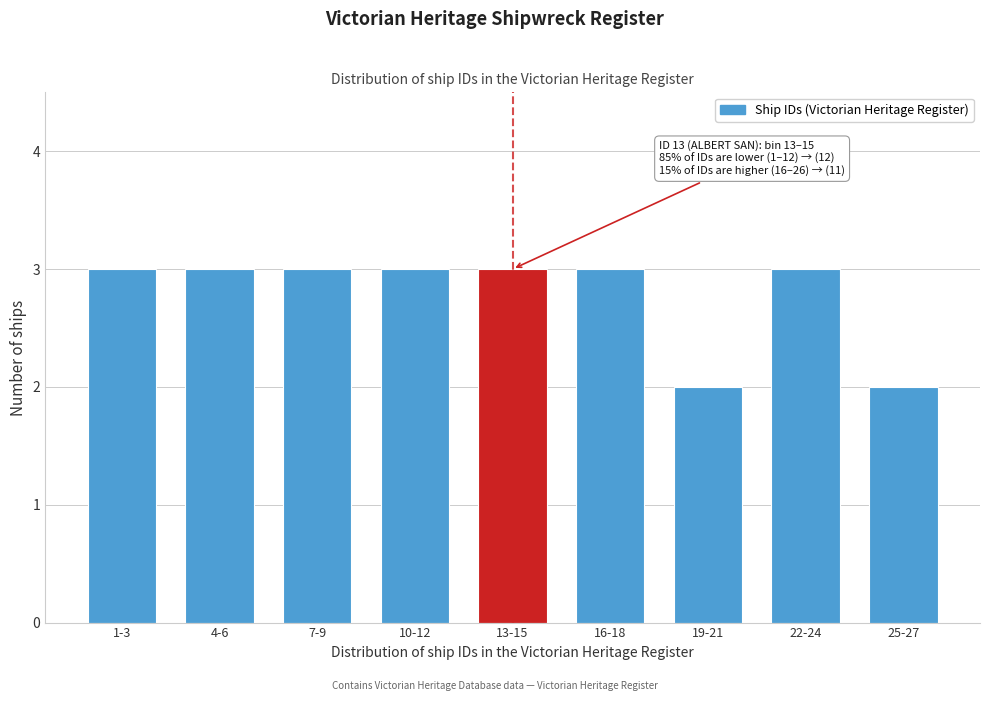

Reading left to right, what are all the values shown in this chart?

3	3	3	3	3	3	2	3	2